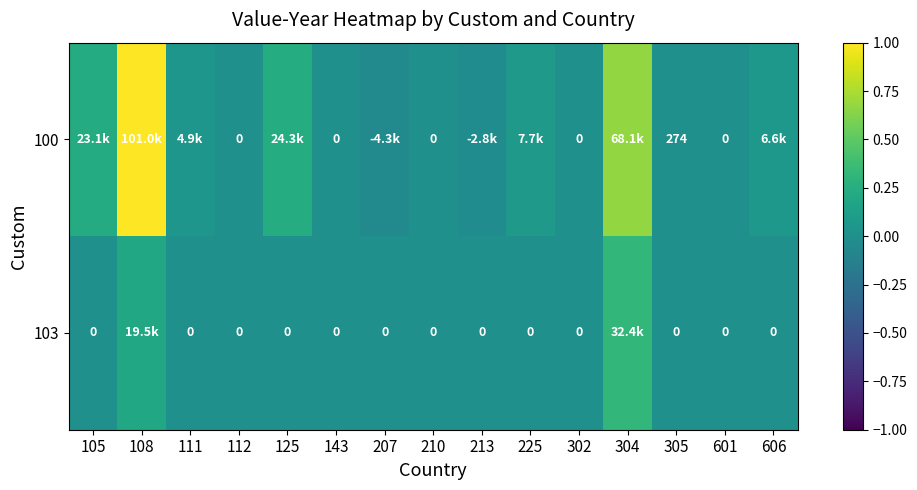

Is the value of 103 at 305 greater than the value of 100 at 305?

No